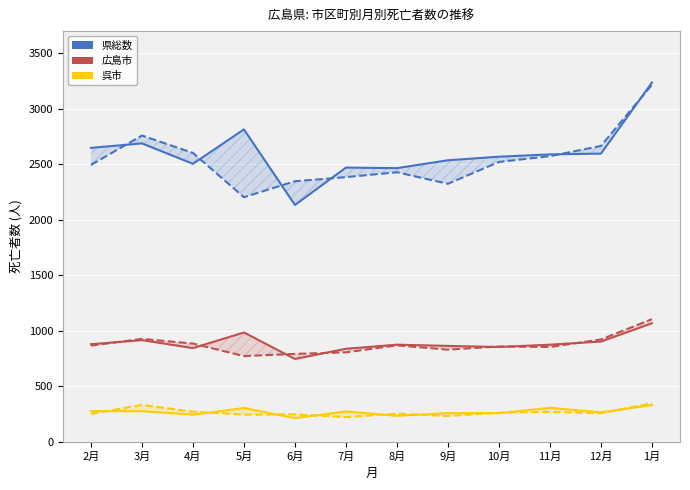

Is this an area chart (filled region under the line)?

No